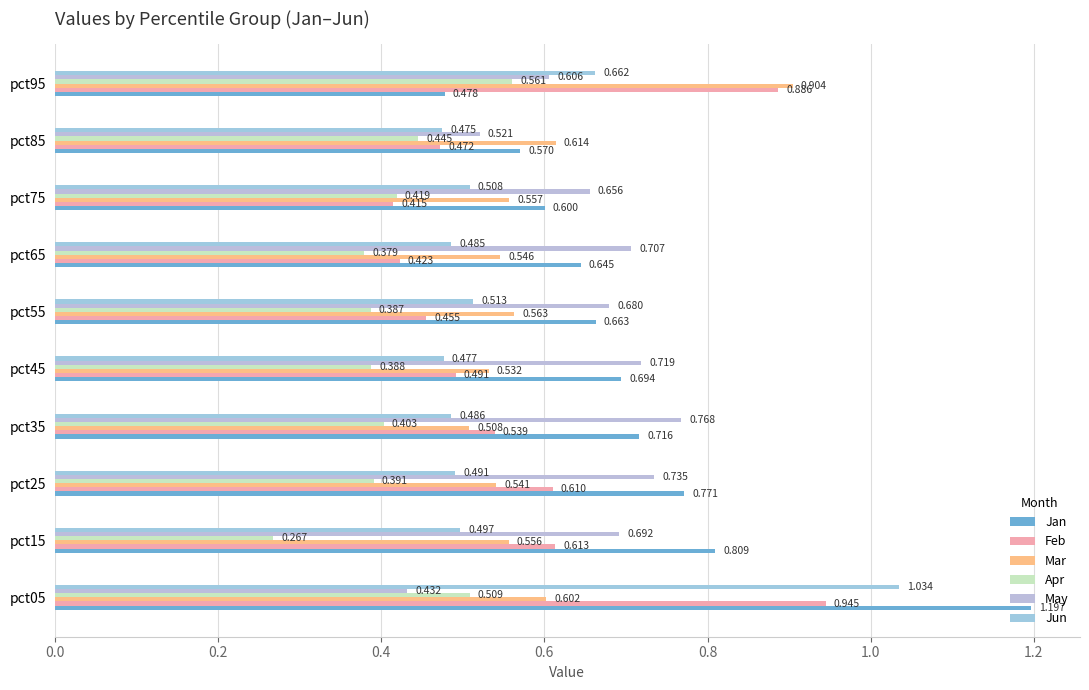

How many data points does each series have?

10